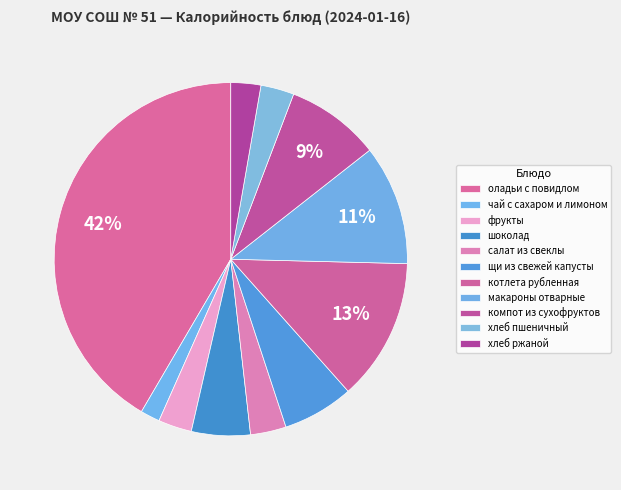

True or false: макароны отварные accounts for 1% of the total.

False